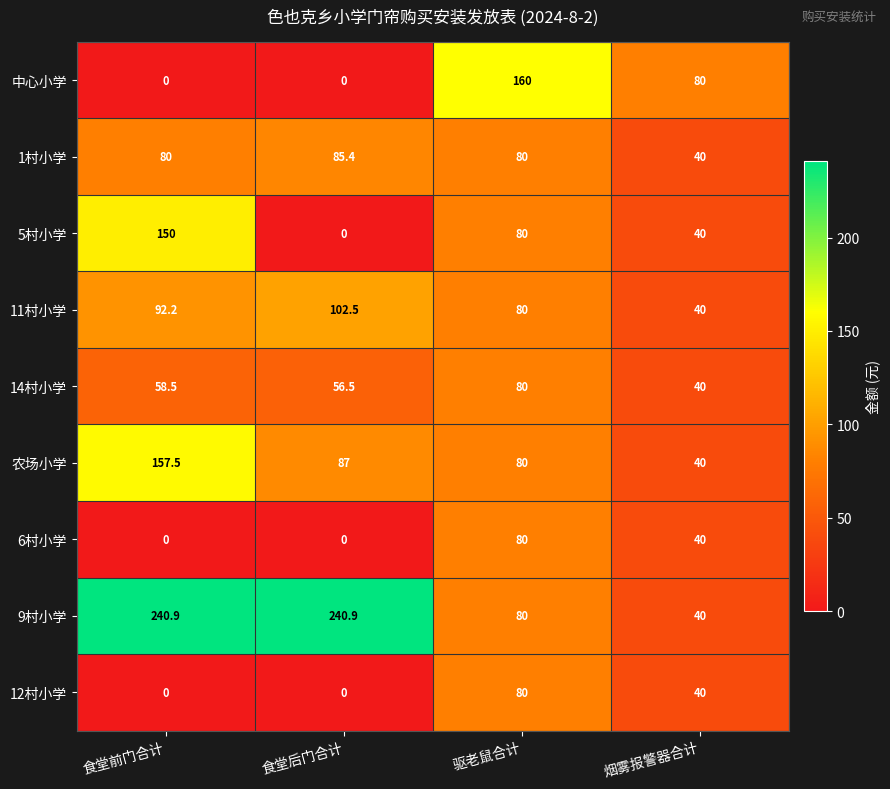

How many series are shown in this chart?

9